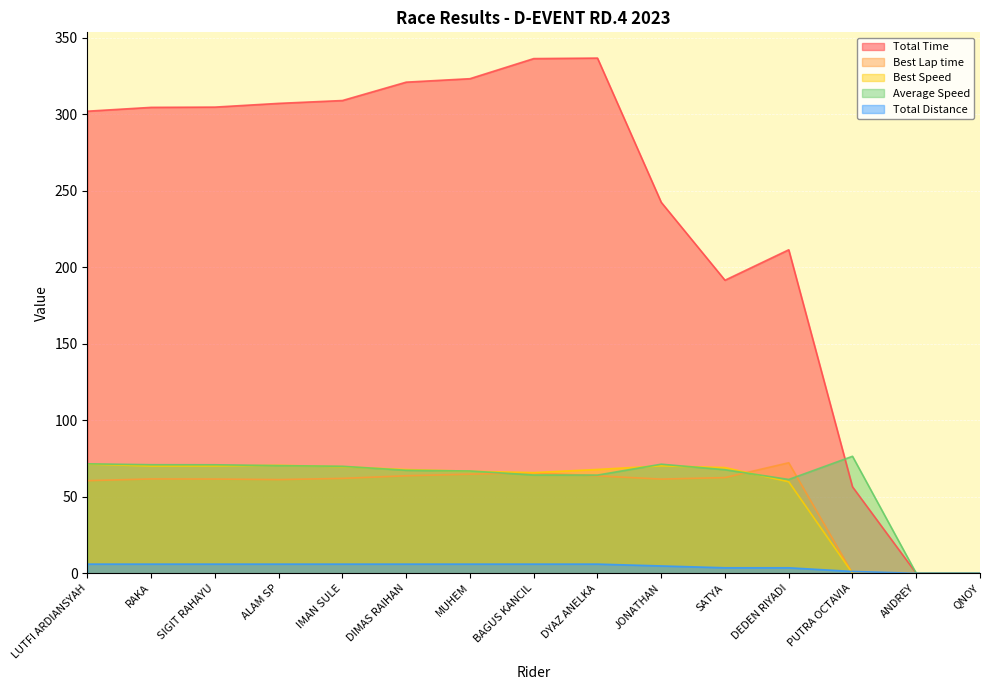

True or false: Total Distance has more than 0 interior local peaks.

False